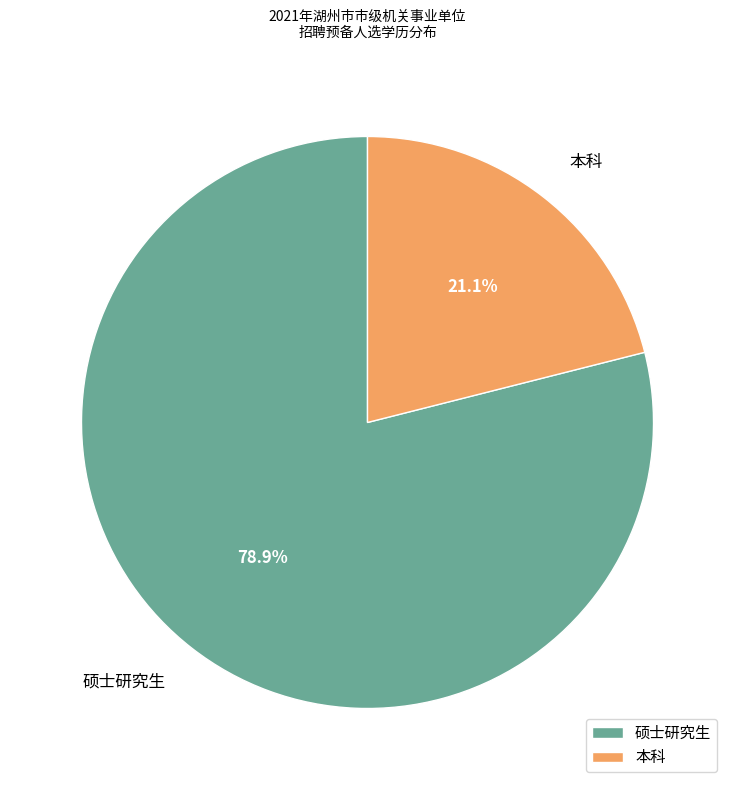

Which slice is the smallest?

本科